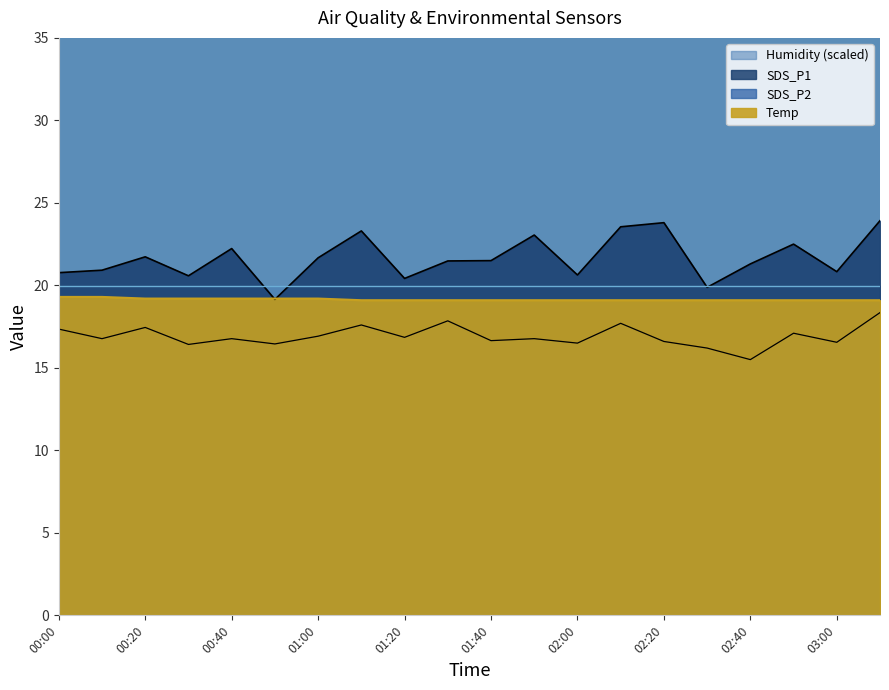

What is the value of the SDS_P1 point at the 6th from the left?

19.1